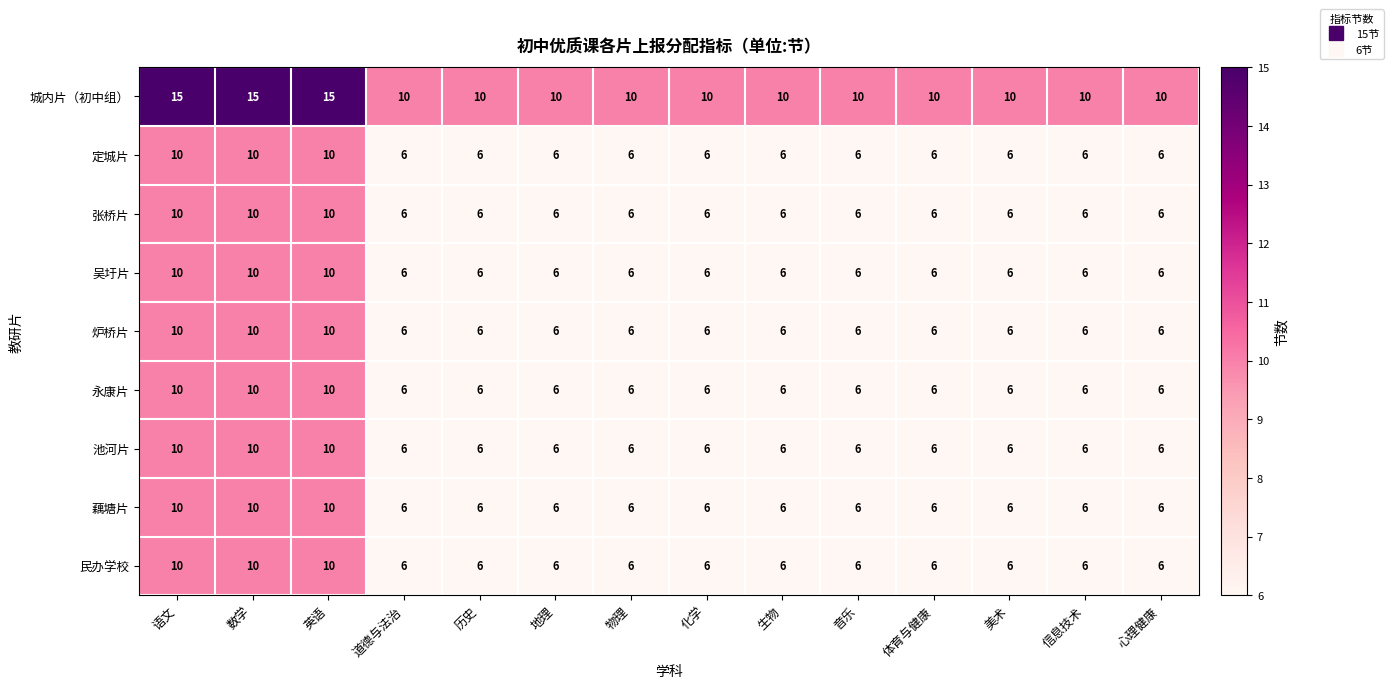

The 城内片（初中组） series shows 10 at 体育与健康. True or false?

True